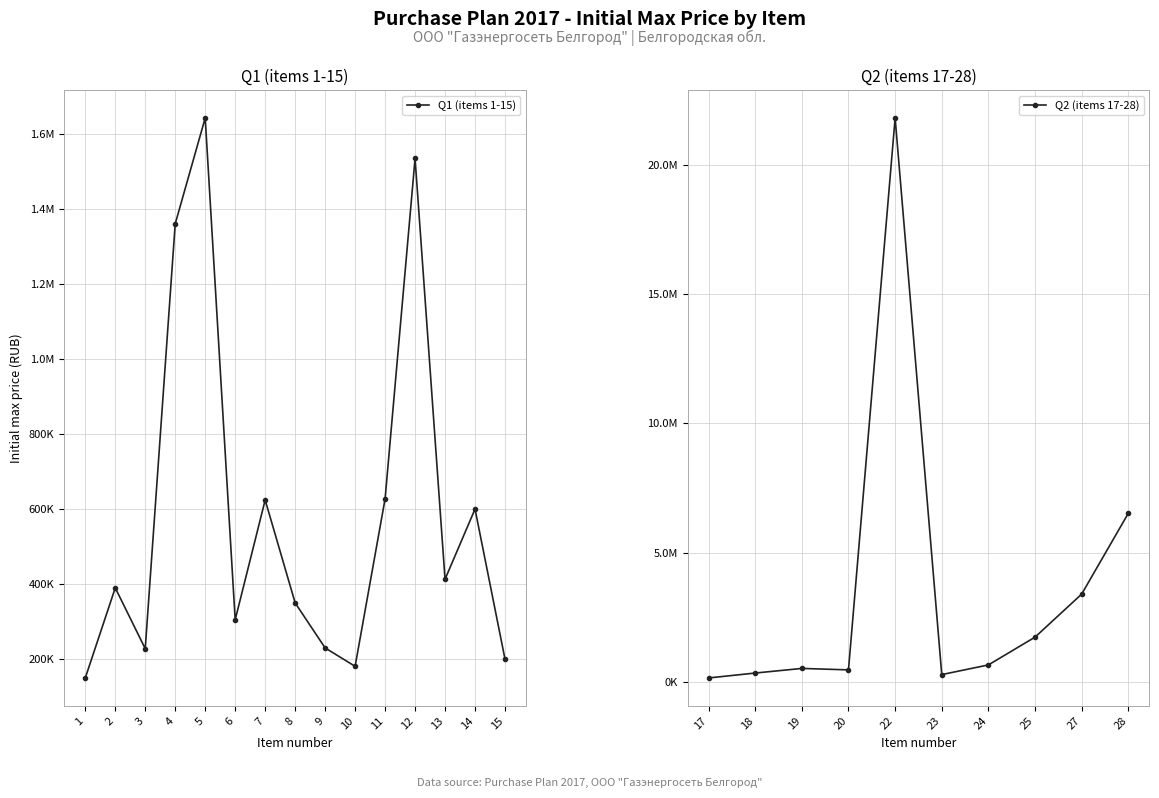

Where does the data first go above 390000?

4